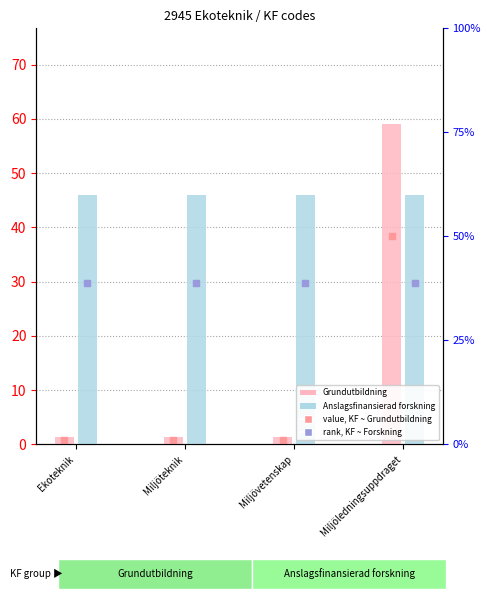

Is the value of Anslagsfinansierad forskning at Miljöledningsuppdraget greater than the value of Grundutbildning at Miljöteknik?

Yes